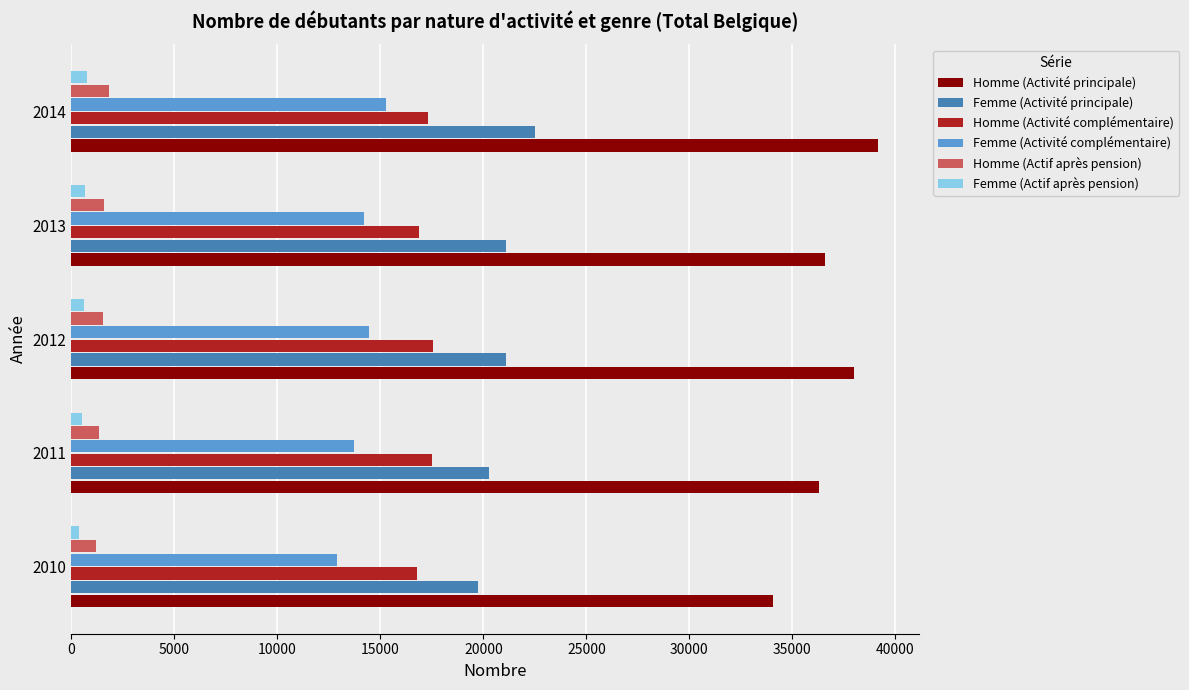

The value of Femme (Activité complémentaire) at 2014 is 15278. True or false?

True